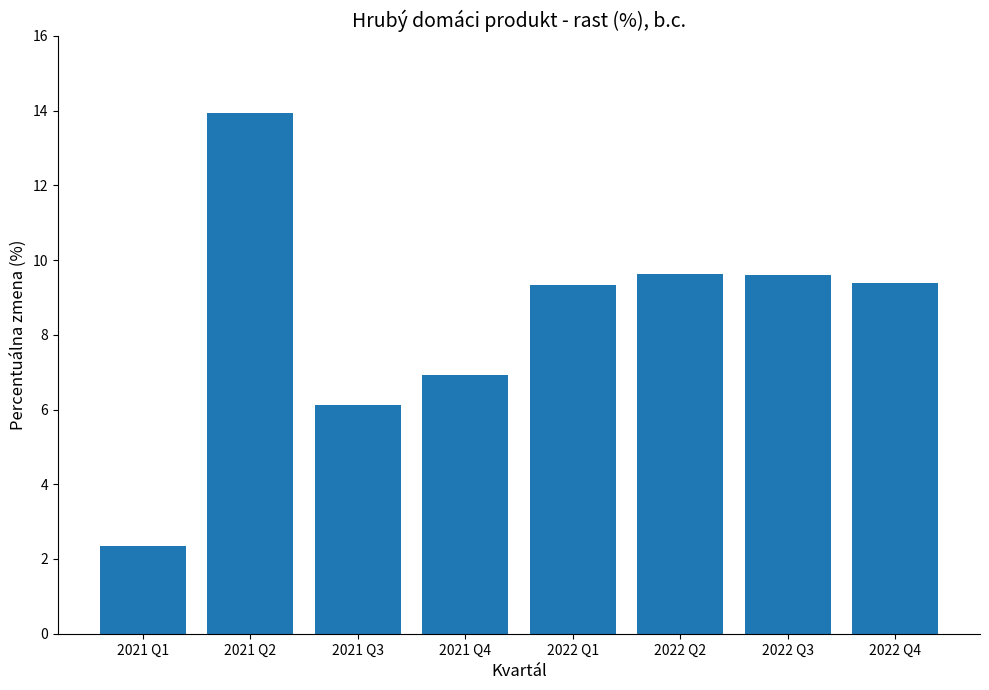

Approximately how many times larger is the value at 2021 Q2 compared to 2021 Q4?

2.0